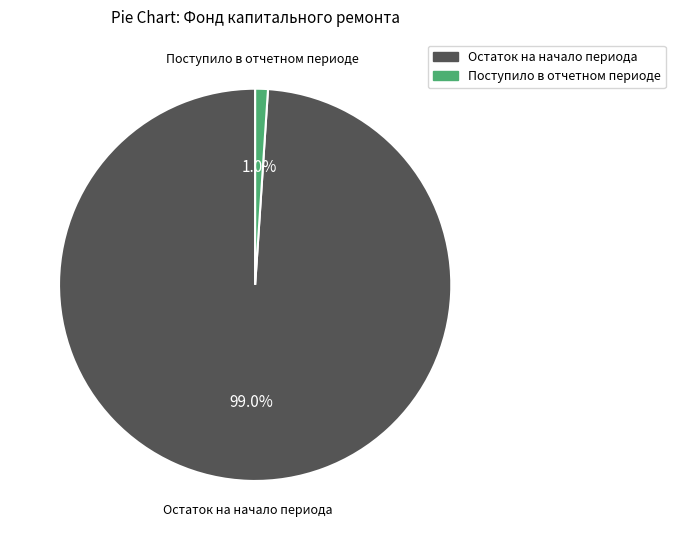

To the nearest percent, what is the difference between the largest and smallest slice percentages?

98%